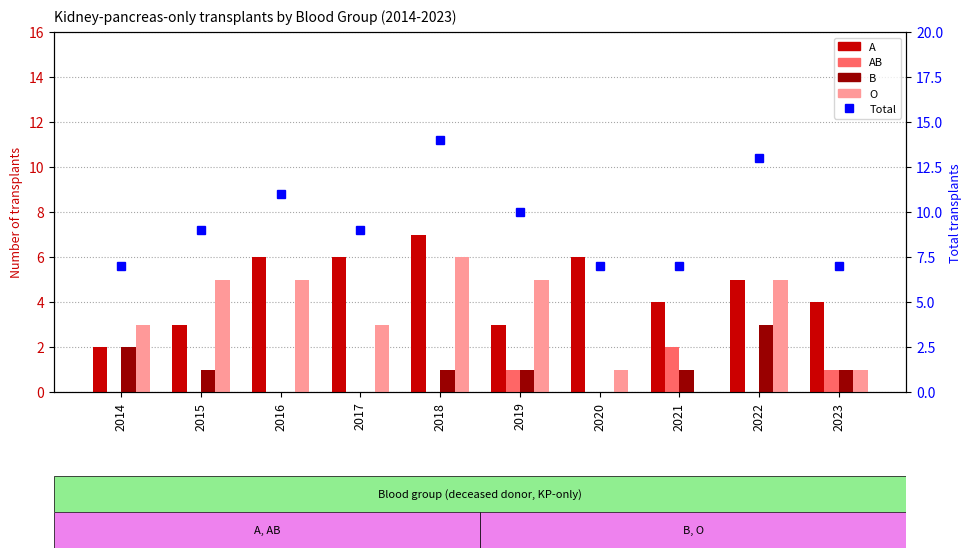

What is the difference between the maximum and minimum values in the O series?

6